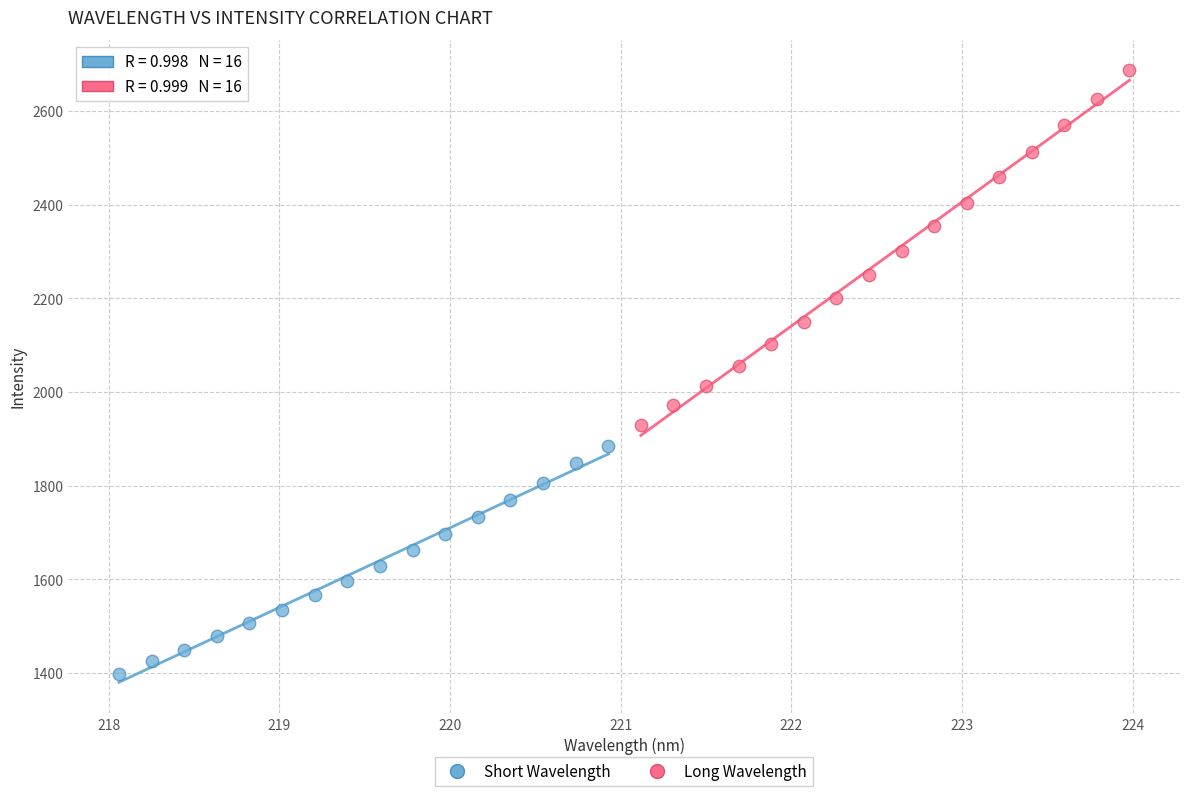

Which series contains the lowest Y value?

Short Wavelength